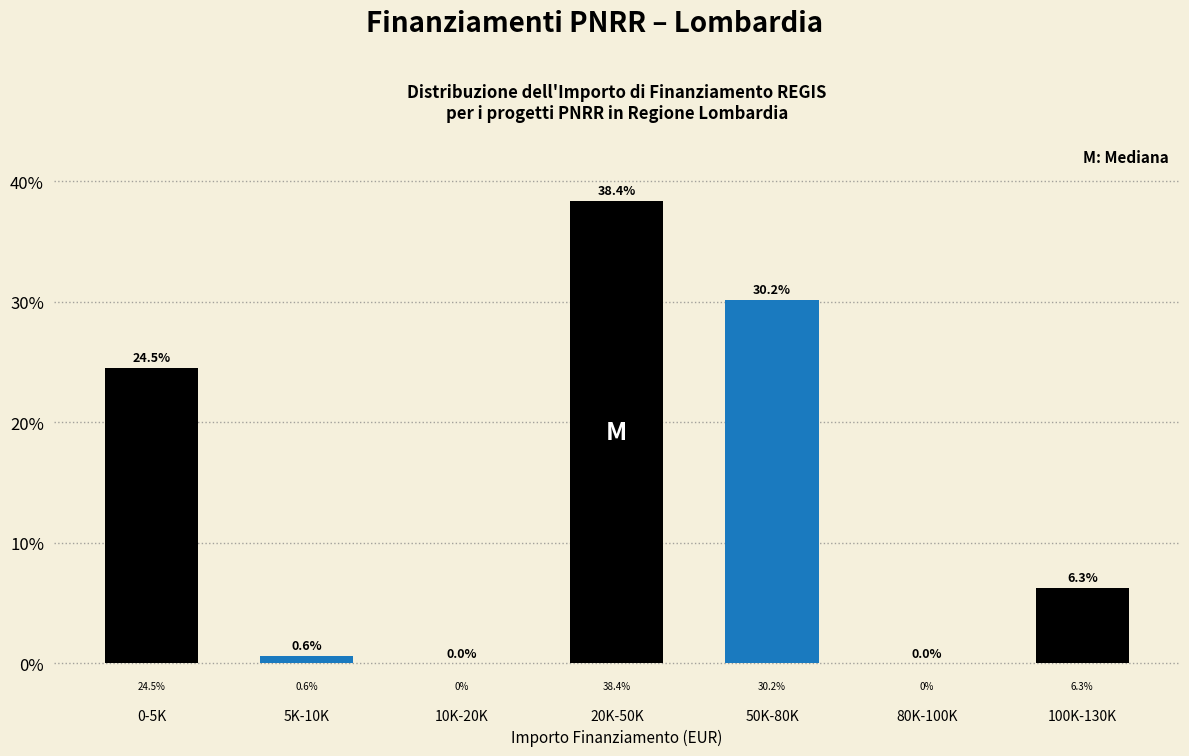

Reading left to right, what are all the values shown in this chart?

0-5K=24.5	5K-10K=0.6	10K-20K=0.0	20K-50K=38.4	50K-80K=30.2	80K-100K=0.0	100K-130K=6.3